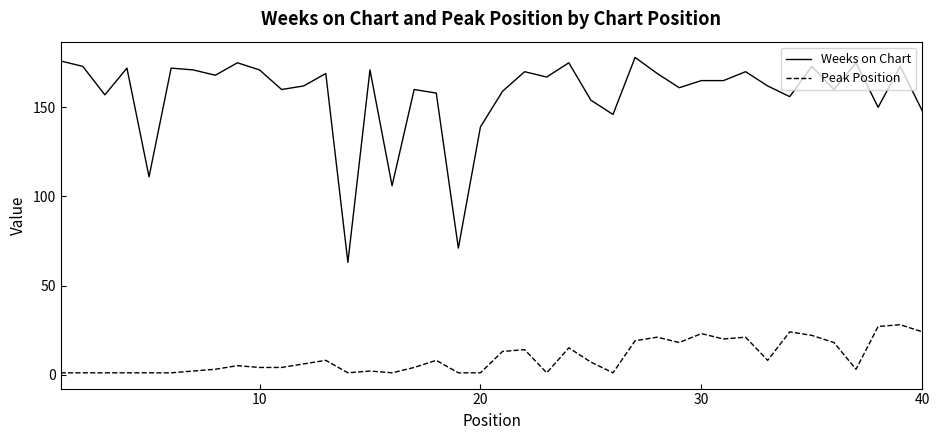

True or false: Weeks on Chart and Peak Position cross at least once.

False